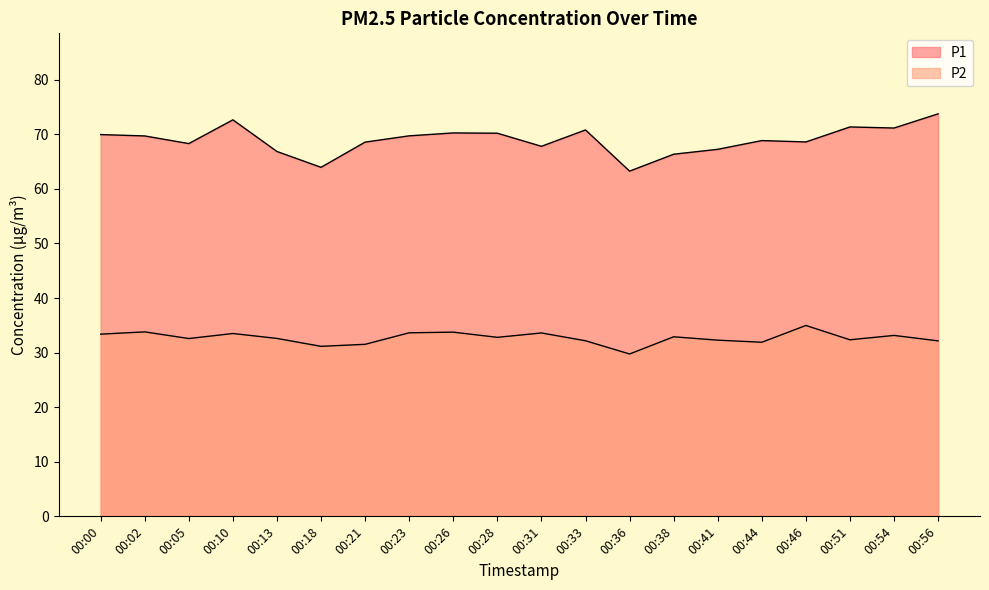

Reading left to right, list all the values displayed in this chart.

P1: 70.0	69.7	68.3	72.7	66.8	64.0	68.6	69.7	70.2	70.2	67.8	70.8	63.2	66.3	67.2	68.8	68.6	71.3	71.2	73.8
P2: 33.4	33.8	32.6	33.5	32.6	31.1	31.5	33.6	33.8	32.8	33.6	32.2	29.8	32.9	32.3	31.9	35.0	32.4	33.1	32.1